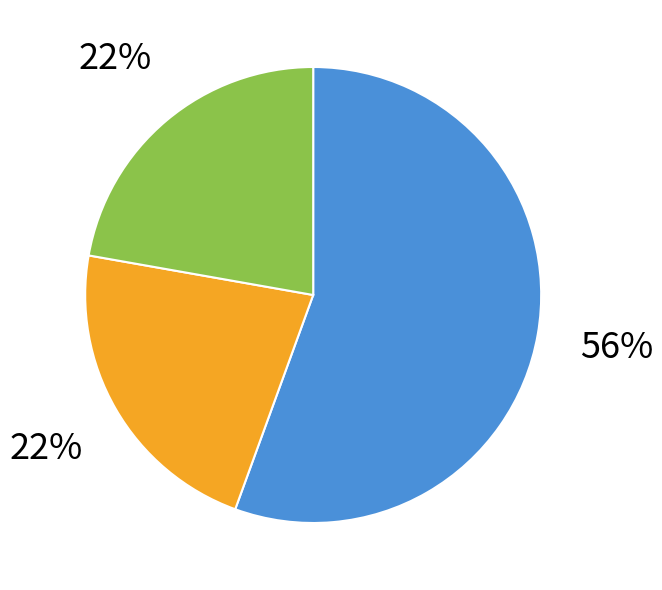

To the nearest percent, what is the average slice percentage?

33%